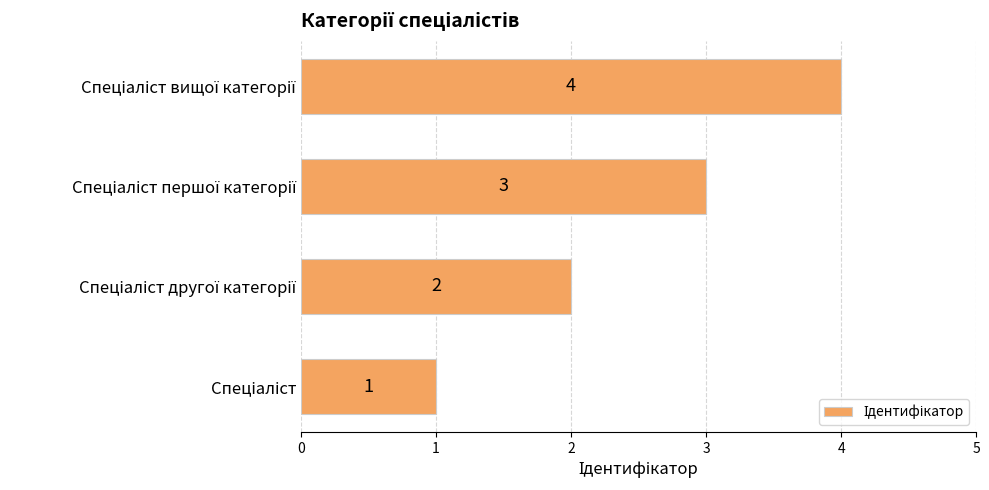

Count the number of data series in this chart.

1